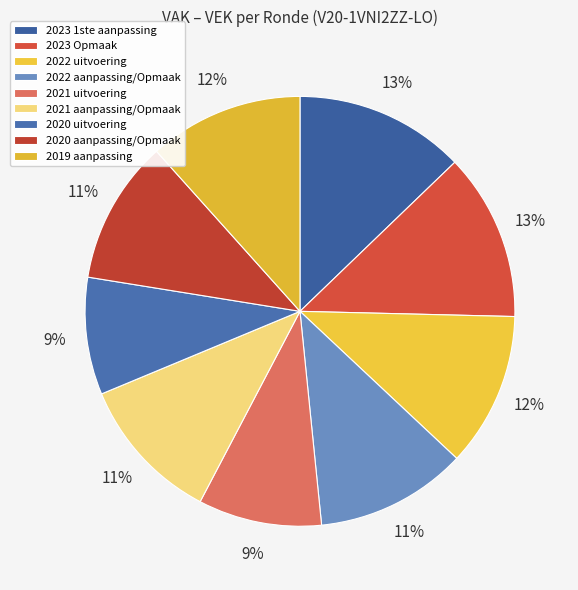

The 2020 aanpassing/Opmaak slice represents 1% of the pie. True or false?

False